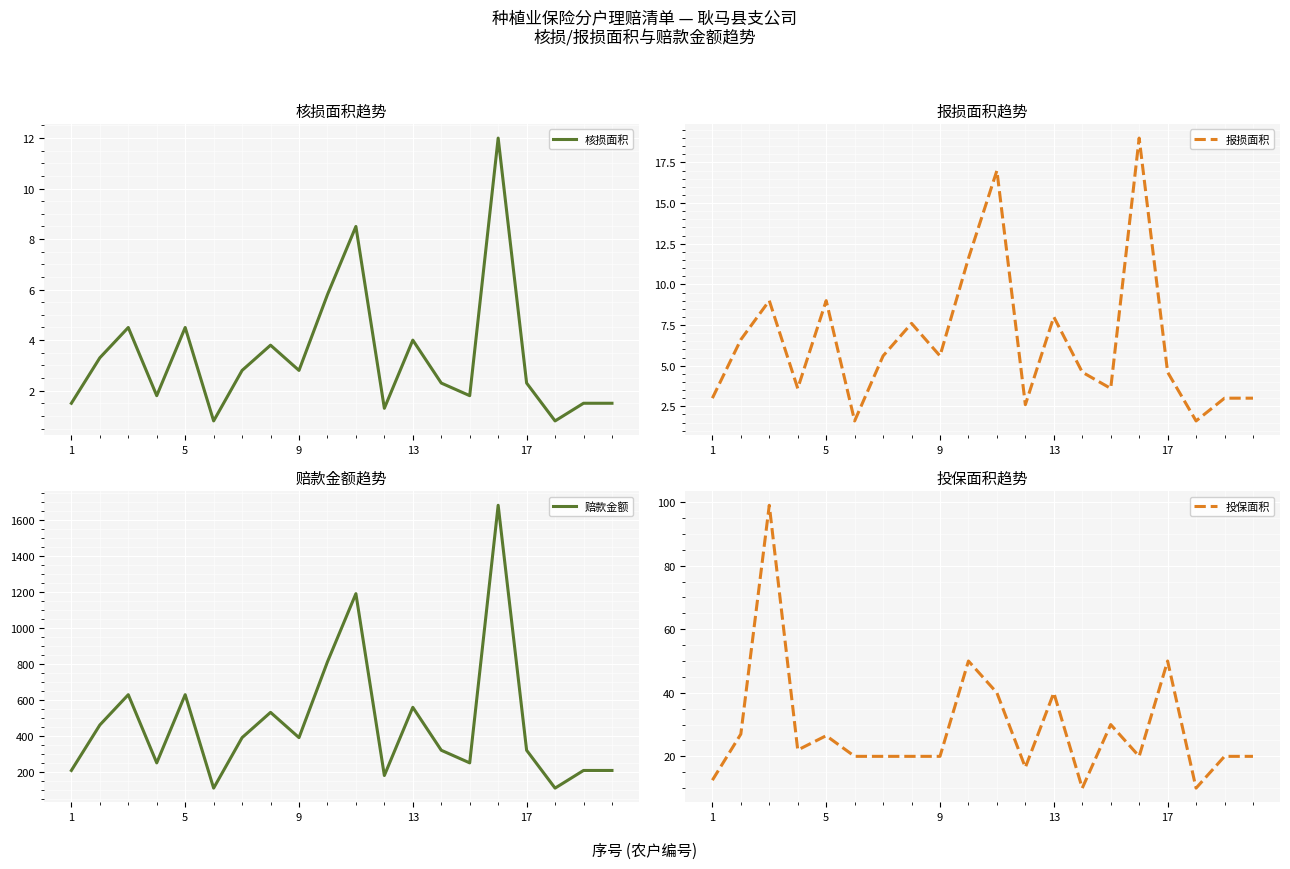

True or false: 核损面积 has more than 1 points higher than both neighbors.

True